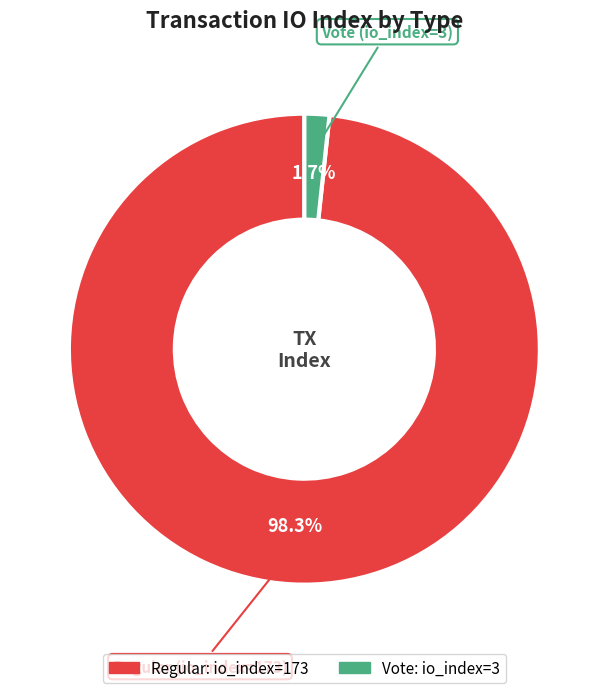

Is there a majority slice in this chart?

Yes